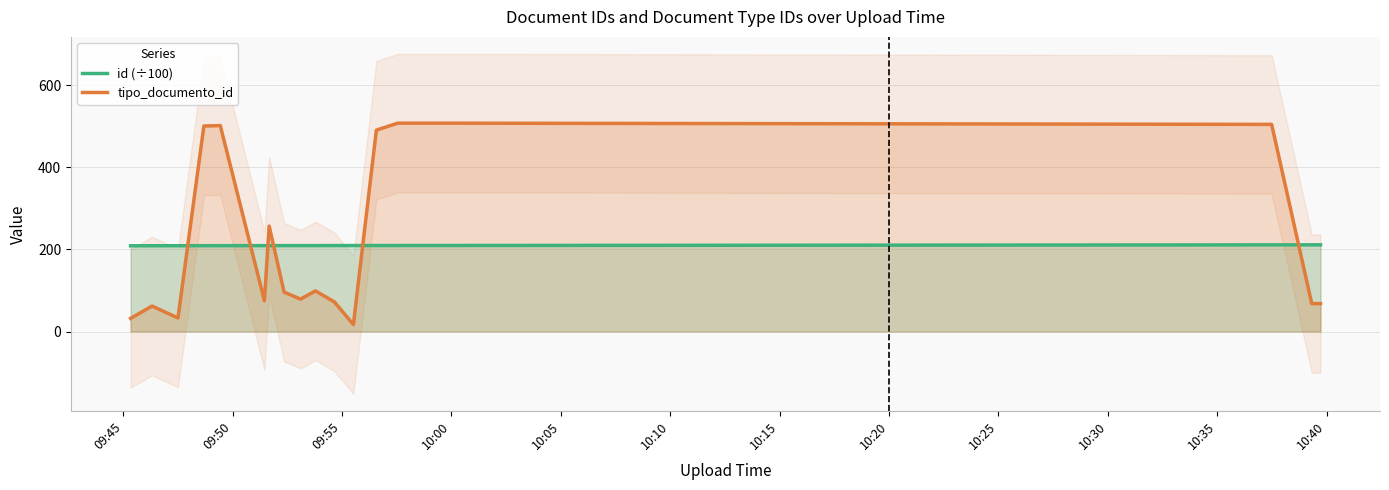

Rank the series by their maximum value, from highest to lowest.

tipo_documento_id, id (÷100)